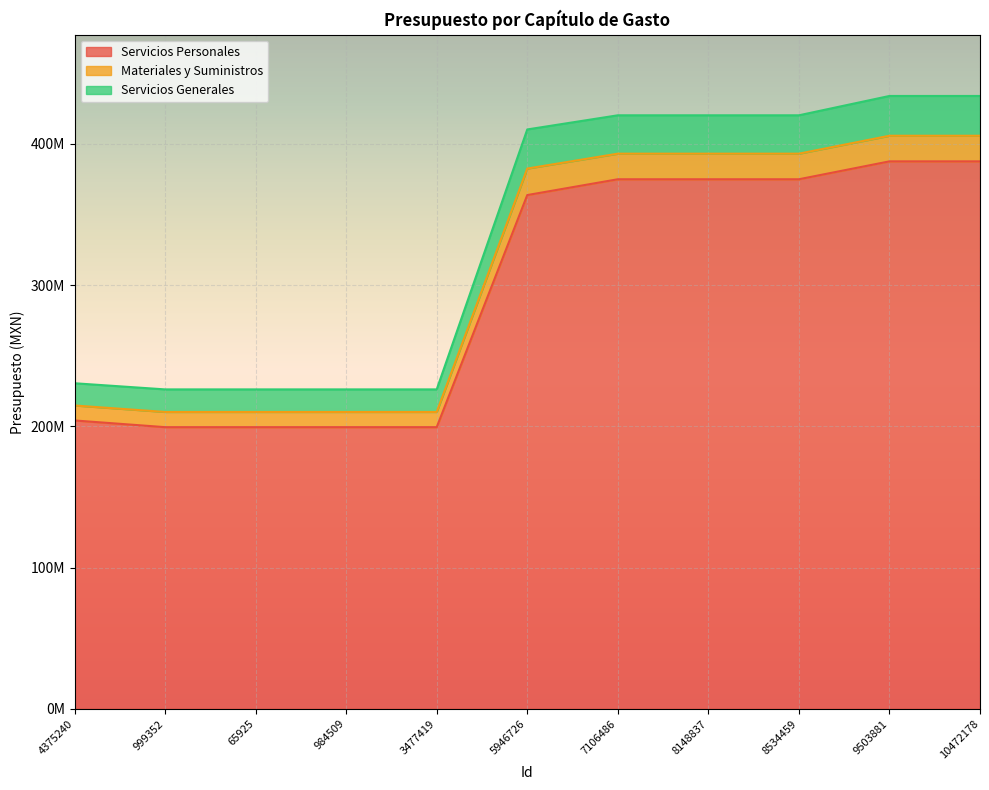

What are all the series names shown in the legend?

Servicios Personales, Materiales y Suministros, Servicios Generales